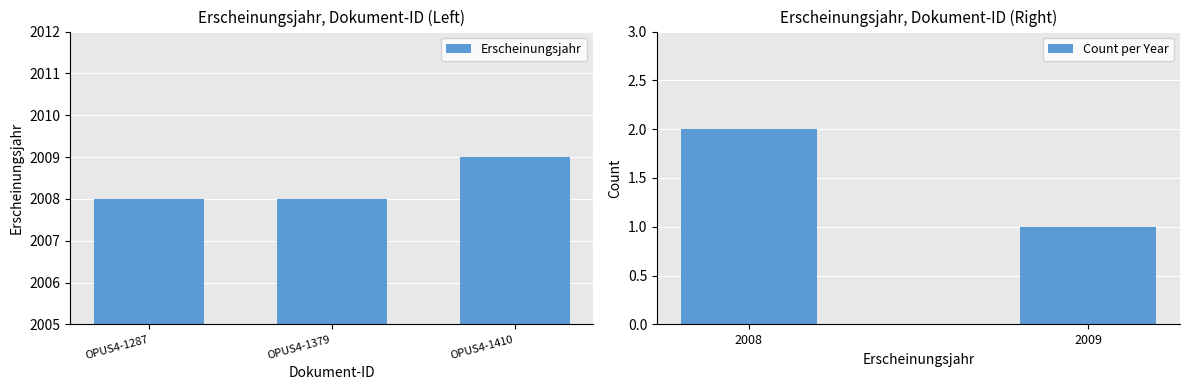

Are the bars grouped side by side (vs. stacked)?

No